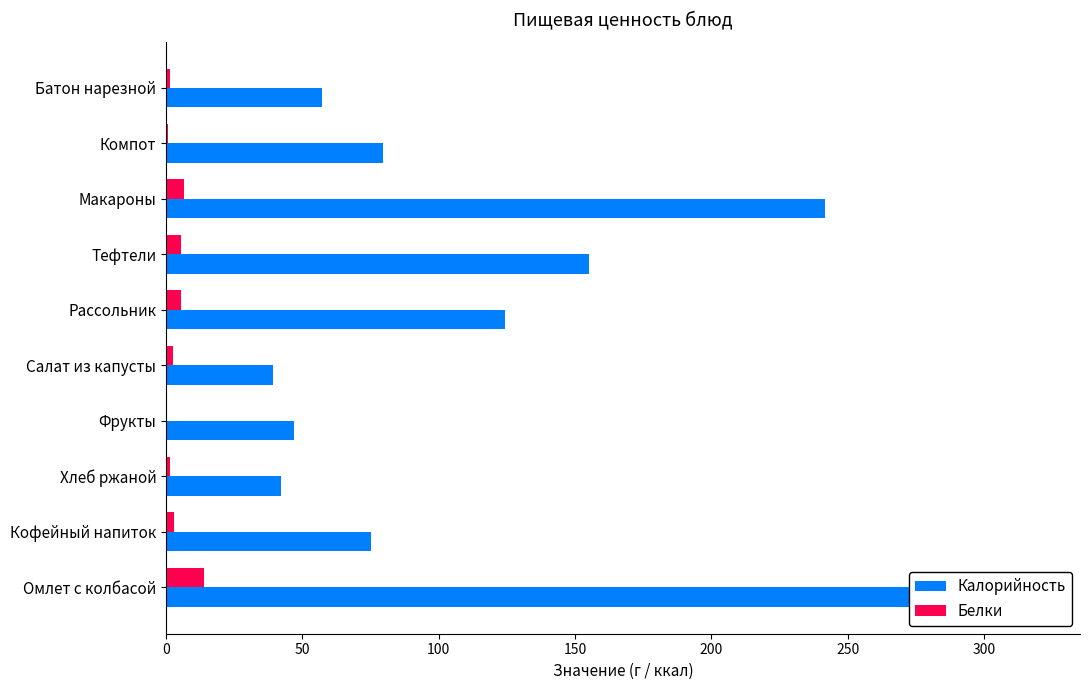

True or false: Калорийность has a value of 134.8 at Макароны.

False